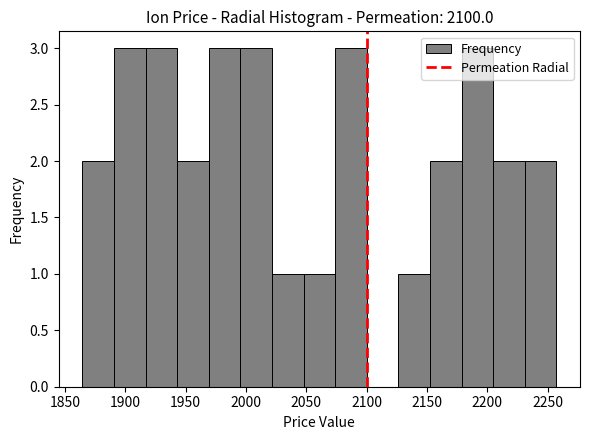

Reading left to right, transcribe this chart: for each bar, give the range it covers on the x-axis and its height. Neither the bar edges nor the heights are printed on the chart, so give them approximately, as read against the axes.

1865 to 1890: 2
1890 to 1915: 3
1915 to 1945: 3
1945 to 1970: 2
1970 to 1995: 3
1995 to 2020: 3
2020 to 2050: 1
2050 to 2075: 1
2075 to 2100: 3
2100 to 2125: 0
2125 to 2150: 1
2150 to 2180: 2
2180 to 2205: 3
2205 to 2230: 2
2230 to 2255: 2